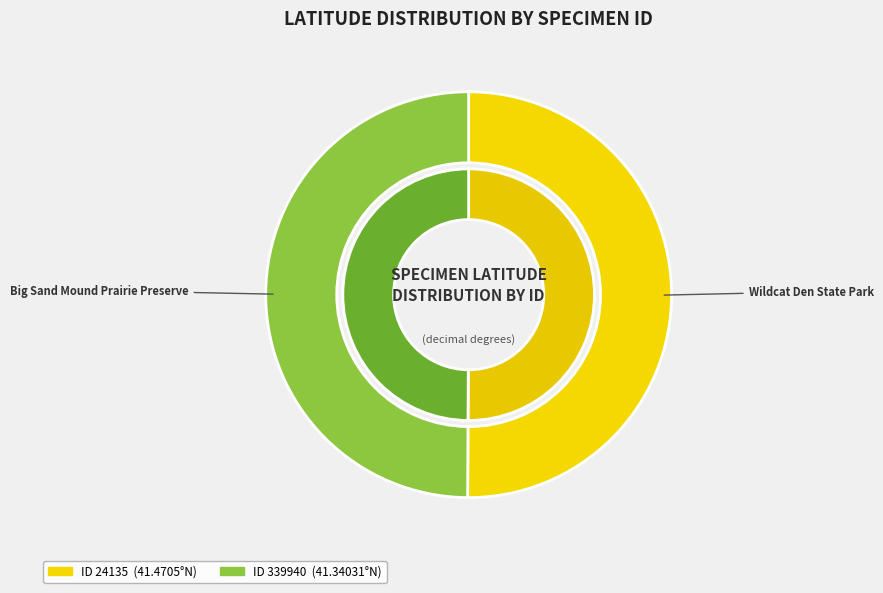

What percentage is the 24135 slice, to the nearest percent?

50%